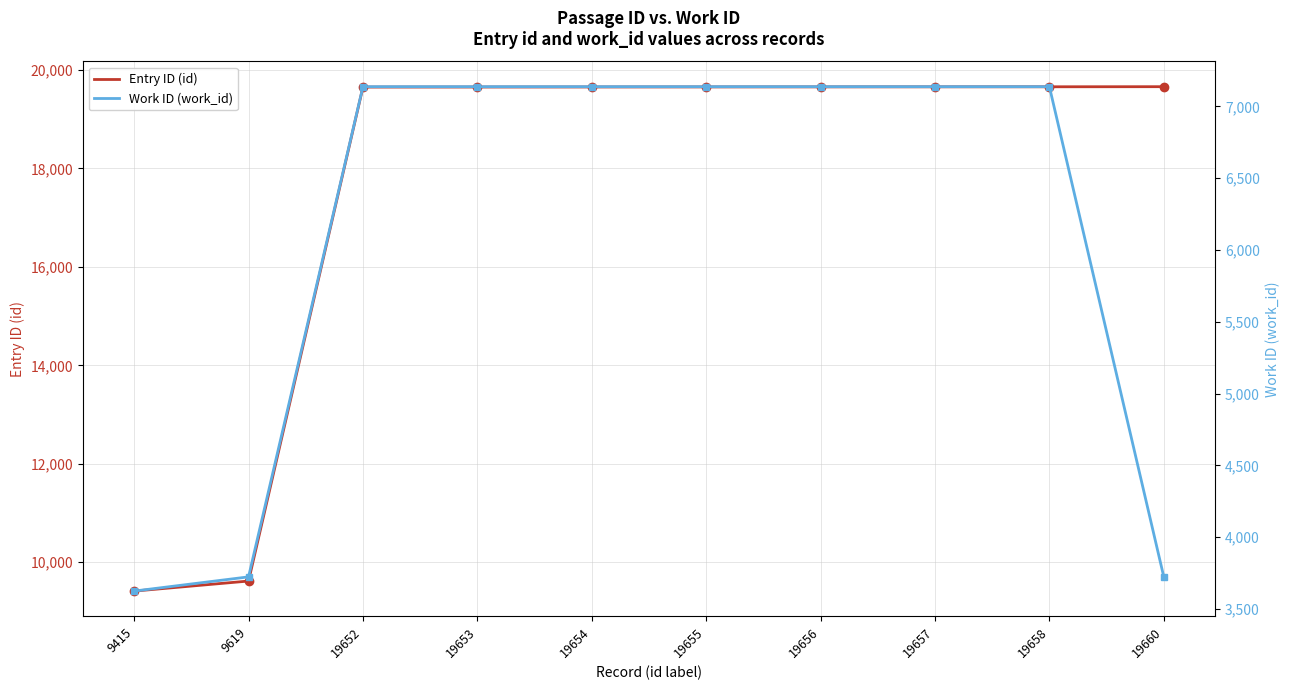

At which label is Work ID (work_id) closest to 5381?

9619